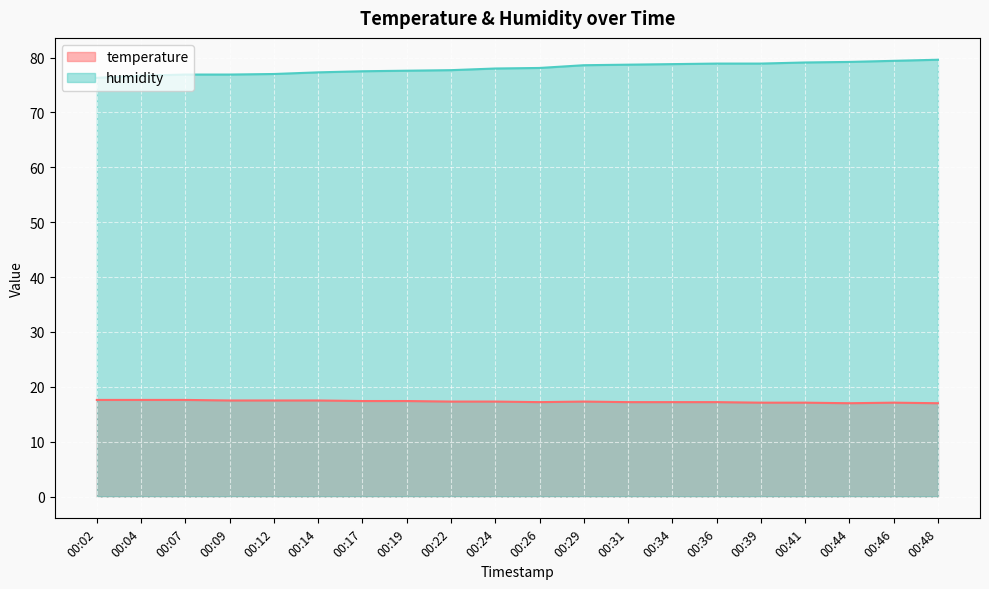

Where is the first local minimum for temperature?

00:26